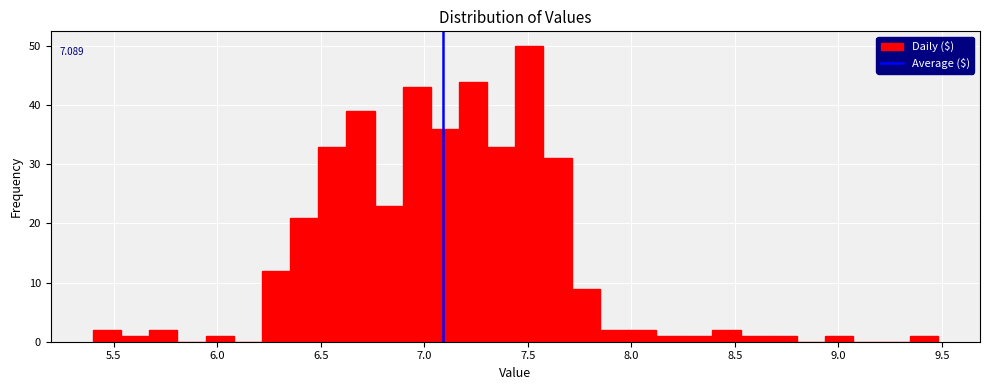

Read against the x-axis, roughly where is the centre of the tallest bar?

7.50